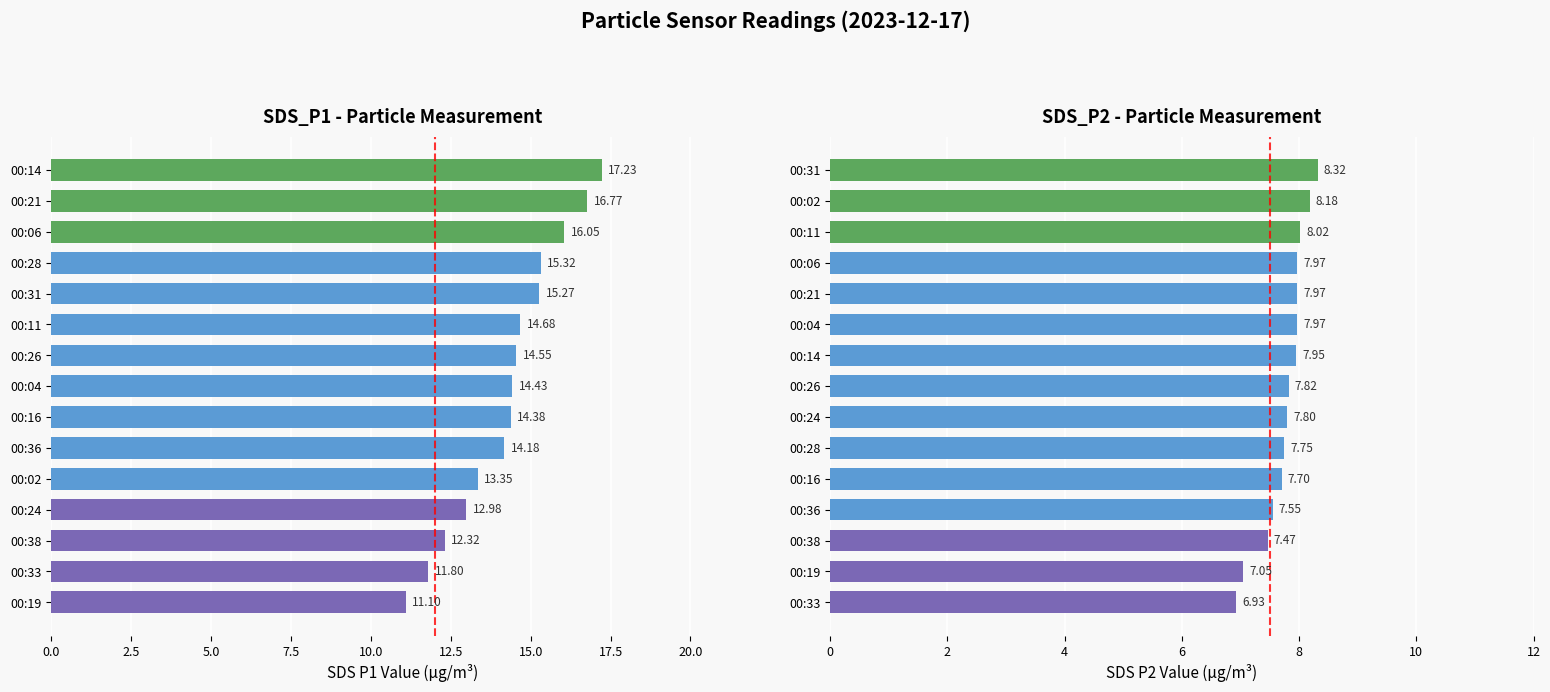

Between 00:02 and 00:06, which is larger?

00:06